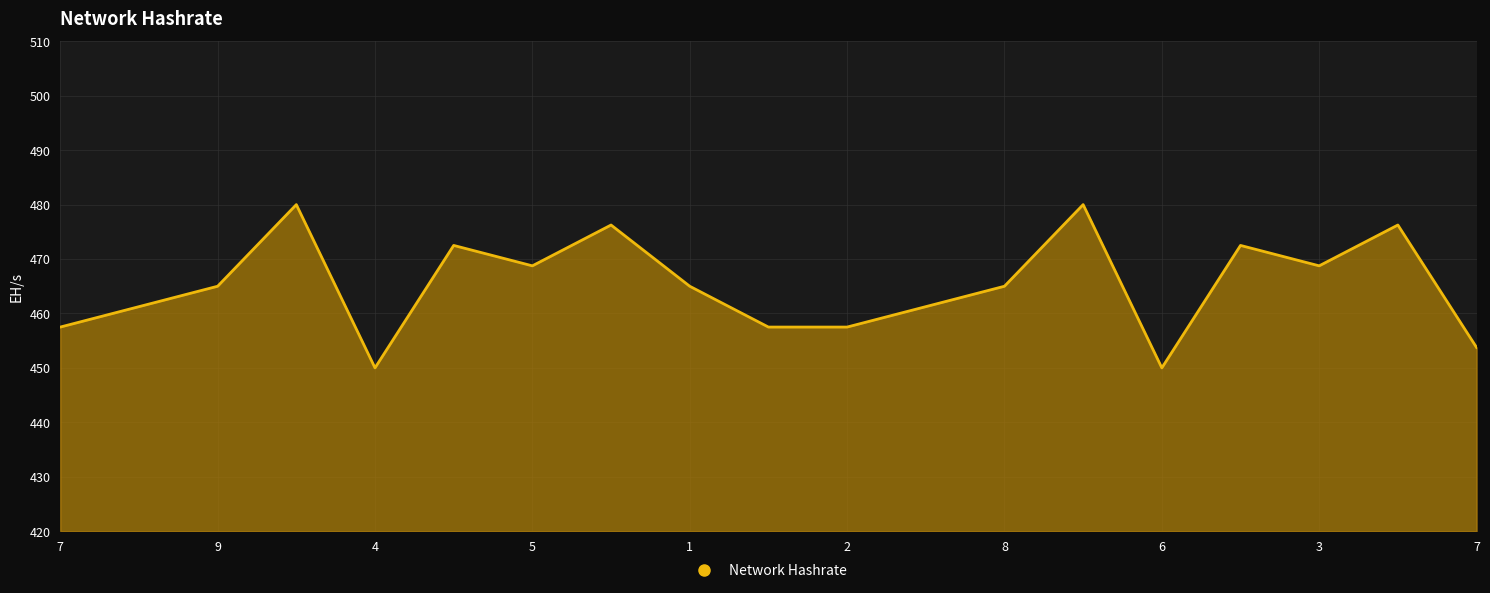

What is the minimum value shown in the chart?

450.0